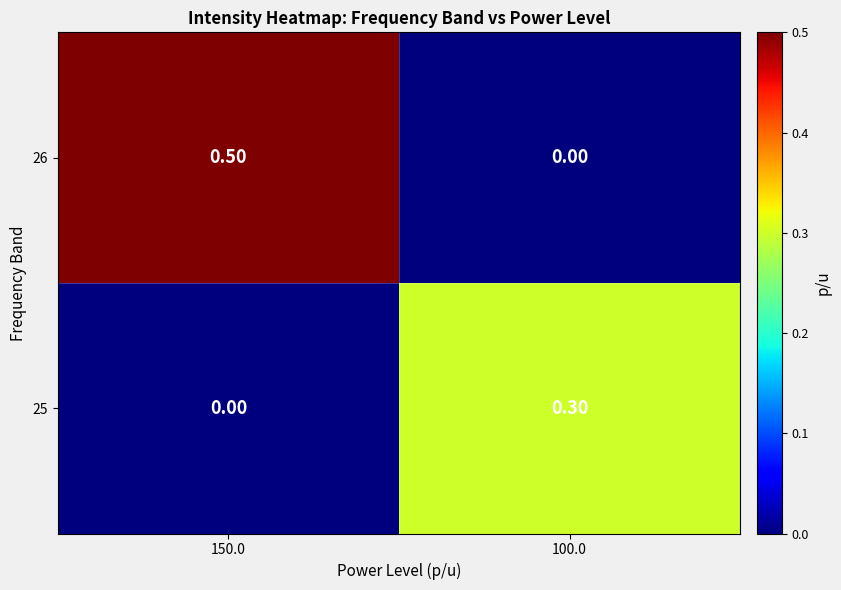

What is the difference between the maximum and minimum values in the 25 series?

0.3